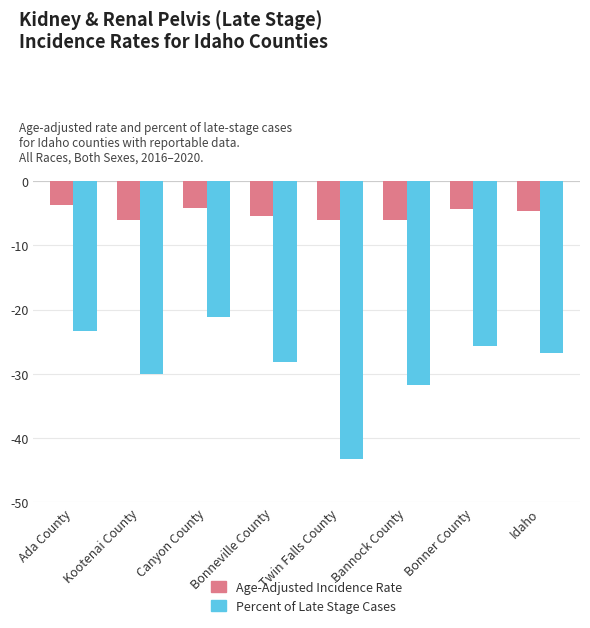

What is the difference between the highest and lowest values at Kootenai County?

24.1